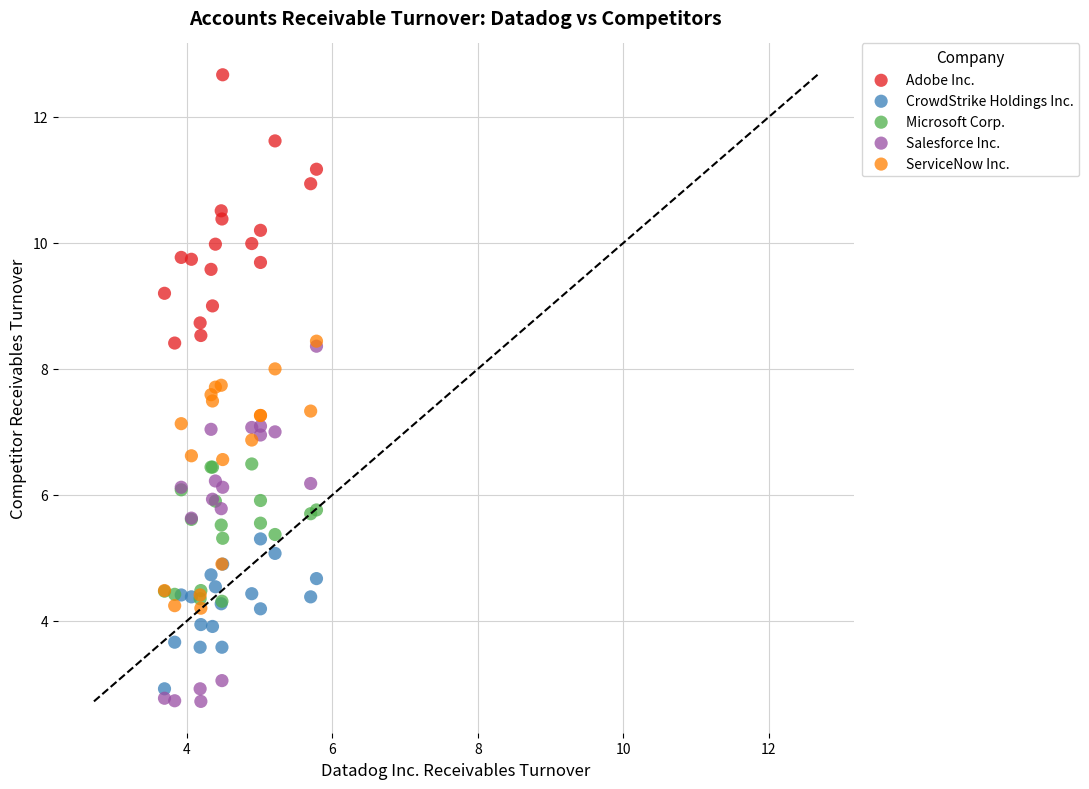

What are all the series names shown in the legend?

Adobe Inc., CrowdStrike Holdings Inc., Microsoft Corp., Salesforce Inc., ServiceNow Inc.